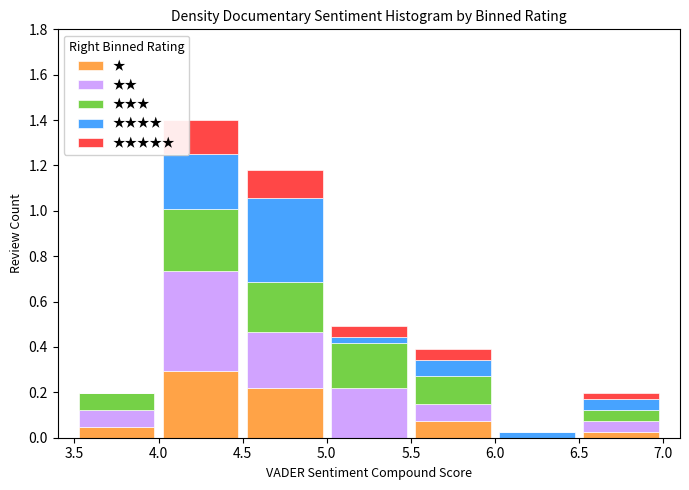

Reading left to right, list every stacked bar in this chart as the range it spans on the x-axis followed by its total height. The values are not printed on the chart, so give them approximately, as read against the axis.

3.5 to 4.0: 0.20
4.0 to 4.5: 1.40
4.5 to 5.0: 1.18
5.0 to 5.5: 0.50
5.5 to 6.0: 0.40
6.0 to 6.5: 0.02
6.5 to 7.0: 0.20